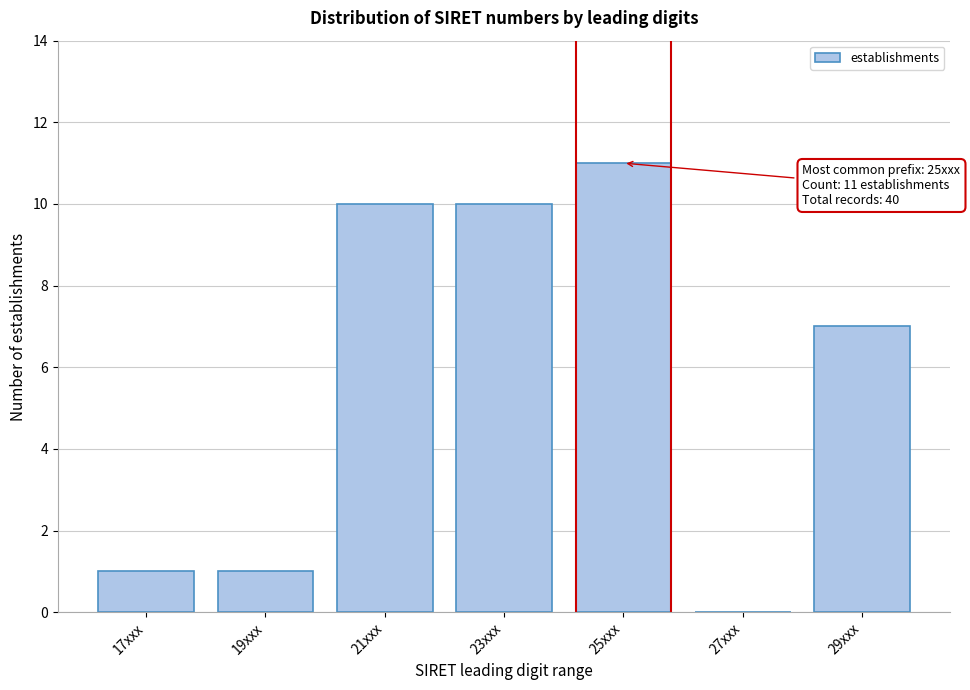

Reading right to left, transcribe all the data shown in this chart.

29xxx=7	27xxx=0	25xxx=11	23xxx=10	21xxx=10	19xxx=1	17xxx=1